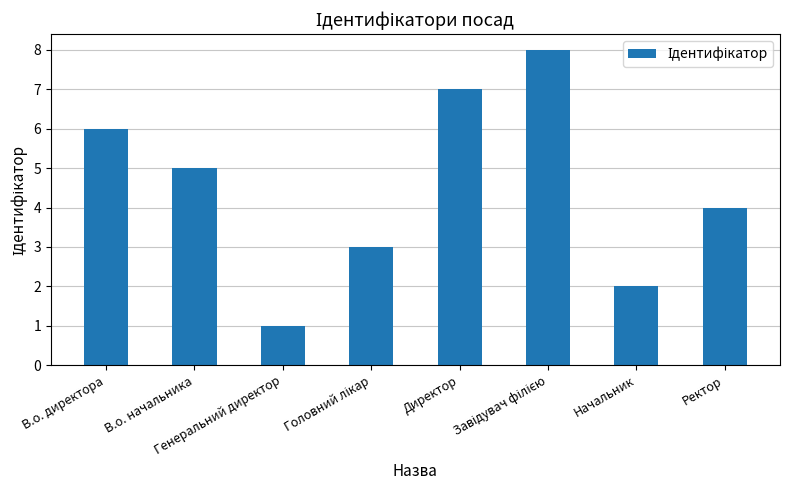

What is the label of the 2nd bar from the left?

В.о. начальника